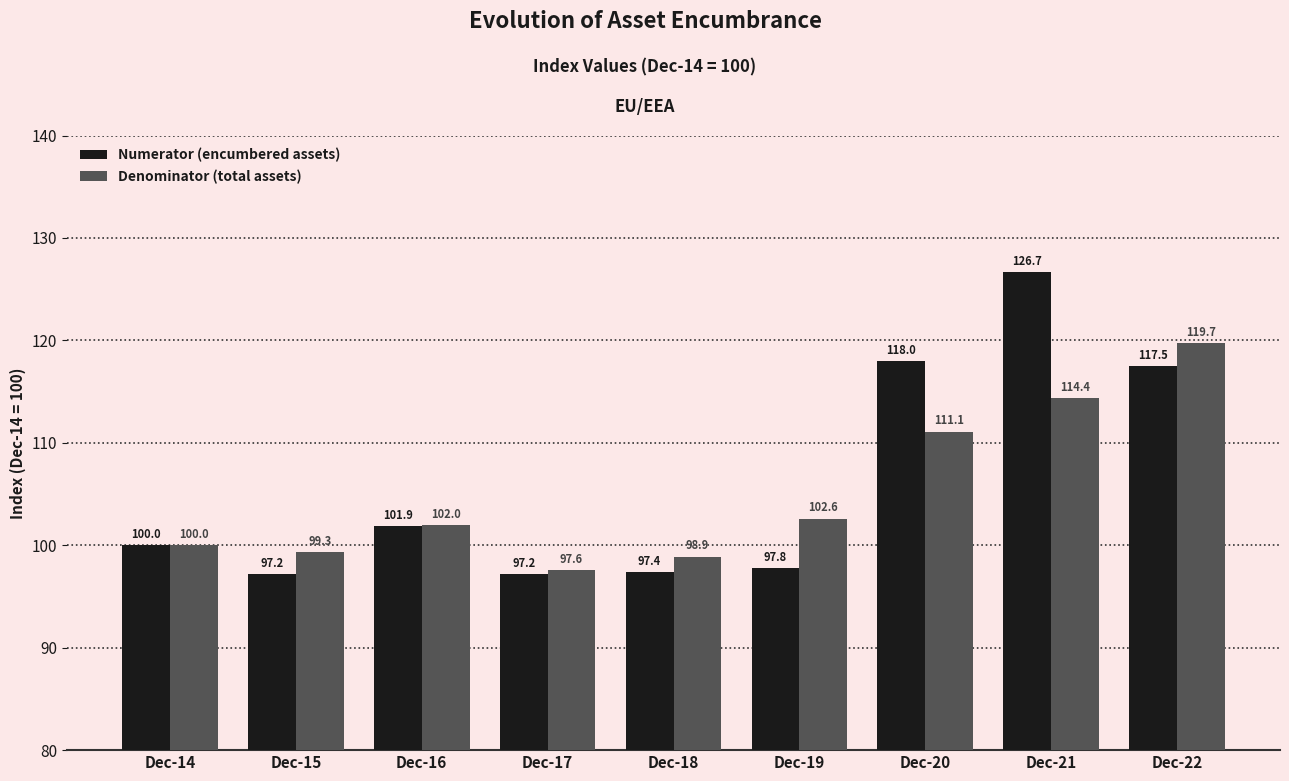

Rank the series by their maximum value, from highest to lowest.

Numerator (encumbered assets), Denominator (total assets)